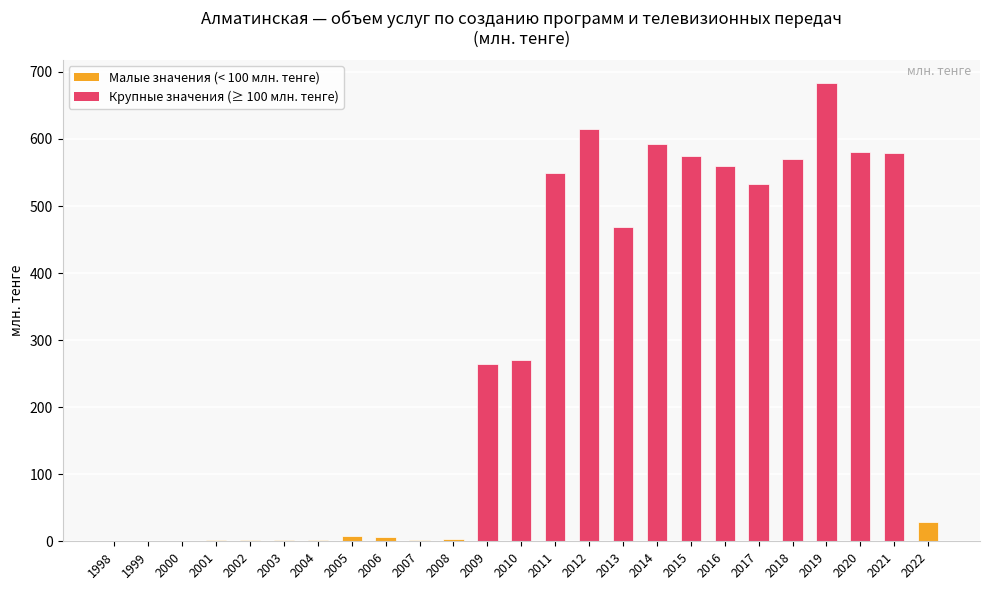

What is the approximate value at 2019?

683.6